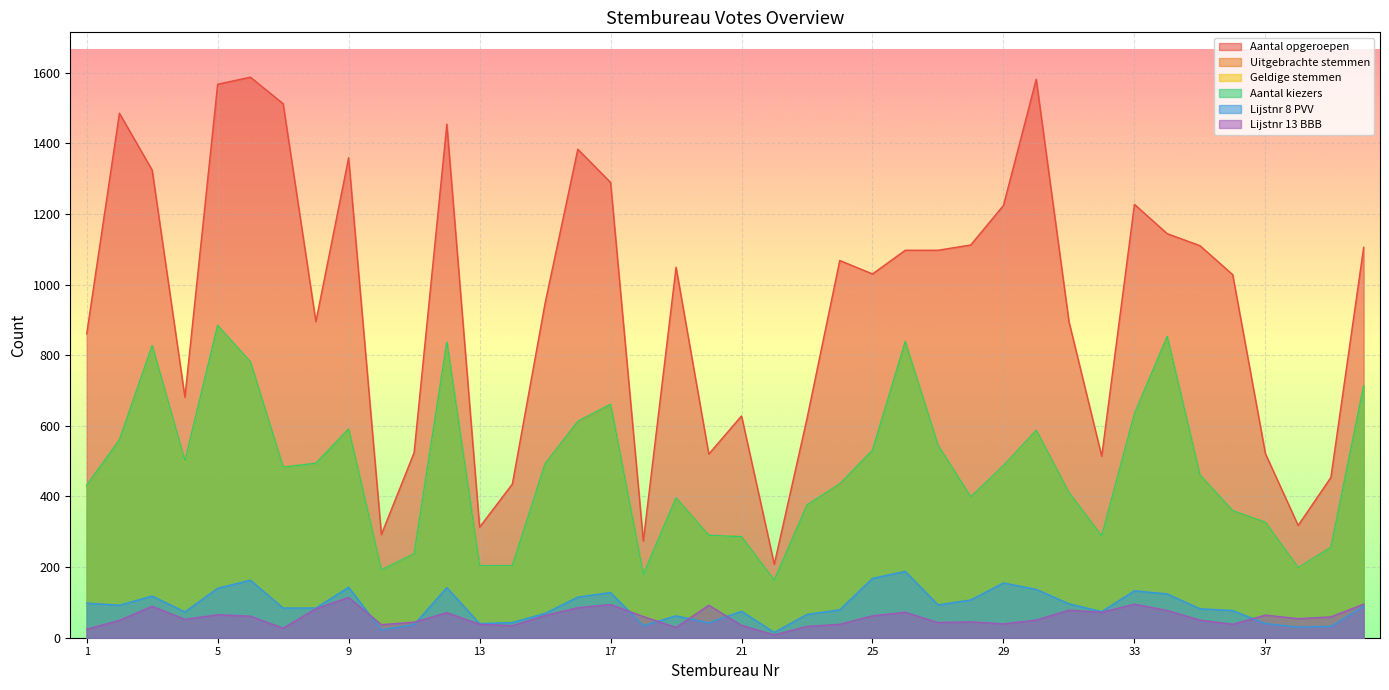

Reading left to right, extract all data points from this chart.

Aantal opgeroepen: 860	1485	1324	681	1567	1587	1512	895	1359	292	524	1454	313	435	947	1383	1289	274	1049	520	628	208	621	1068	1030	1097	1097	1112	1224	1581	895	514	1227	1144	1110	1028	521	318	454	1105
Uitgebrachte stemmen: 431	560	826	498	884	780	483	494	591	192	237	835	204	204	491	611	660	179	396	290	286	163	376	434	531	836	545	398	486	586	411	288	633	852	460	359	326	197	256	713
Geldige stemmen: 432	560	826	498	884	780	483	494	591	192	238	836	204	204	491	613	661	179	396	290	286	163	376	436	531	839	545	399	486	586	411	288	633	853	461	360	327	197	256	713
Aantal kiezers: 432	560	827	500	884	781	483	494	591	192	238	837	204	204	492	613	661	179	396	290	286	163	376	436	531	839	545	399	487	587	411	288	634	853	461	360	327	198	256	713
Lijstnr 8 PVV: 98	92	118	73	140	163	84	84	143	22	37	142	40	43	69	115	128	34	62	42	75	15	66	79	168	188	93	107	155	137	96	74	133	124	82	77	40	30	32	89
Lijstnr 13 BBB: 24	49	89	52	65	61	27	82	114	37	44	71	38	34	63	85	94	60	29	92	35	8	32	38	62	72	43	45	39	50	78	72	95	77	50	38	64	54	59	95